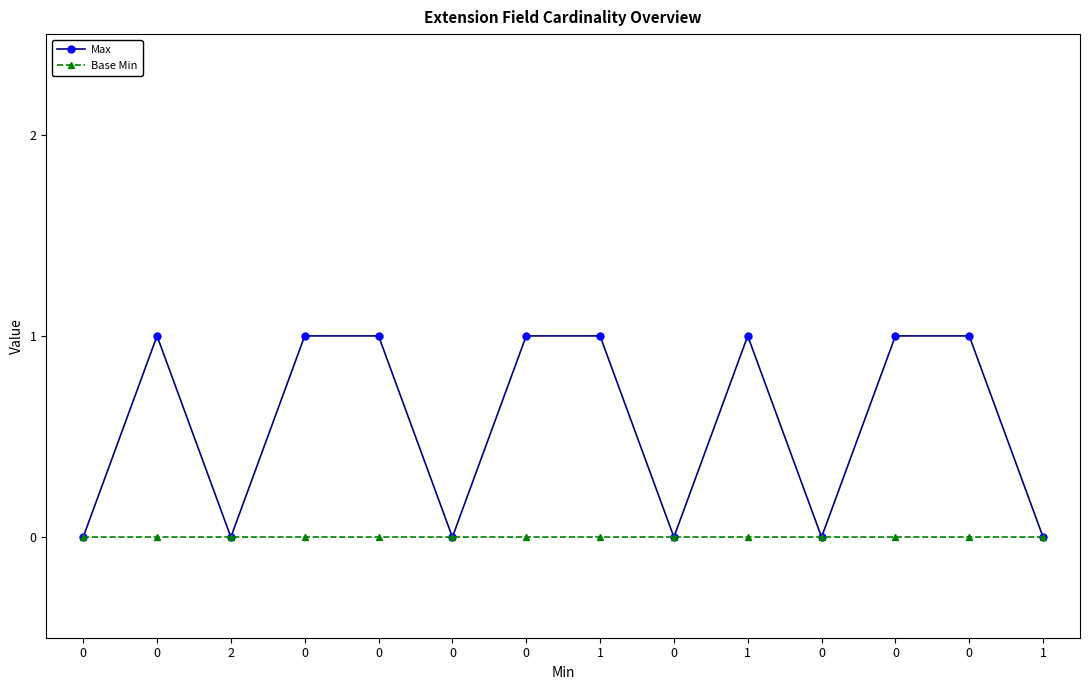

Reading left to right, extract all data points from this chart.

Max: 0=0	0=1	2=0	0=1	0=1	0=0	0=1	1=1	0=0	1=1	0=0	0=1	0=1	1=0
Base Min: 0=0	0=0	2=0	0=0	0=0	0=0	0=0	1=0	0=0	1=0	0=0	0=0	0=0	1=0